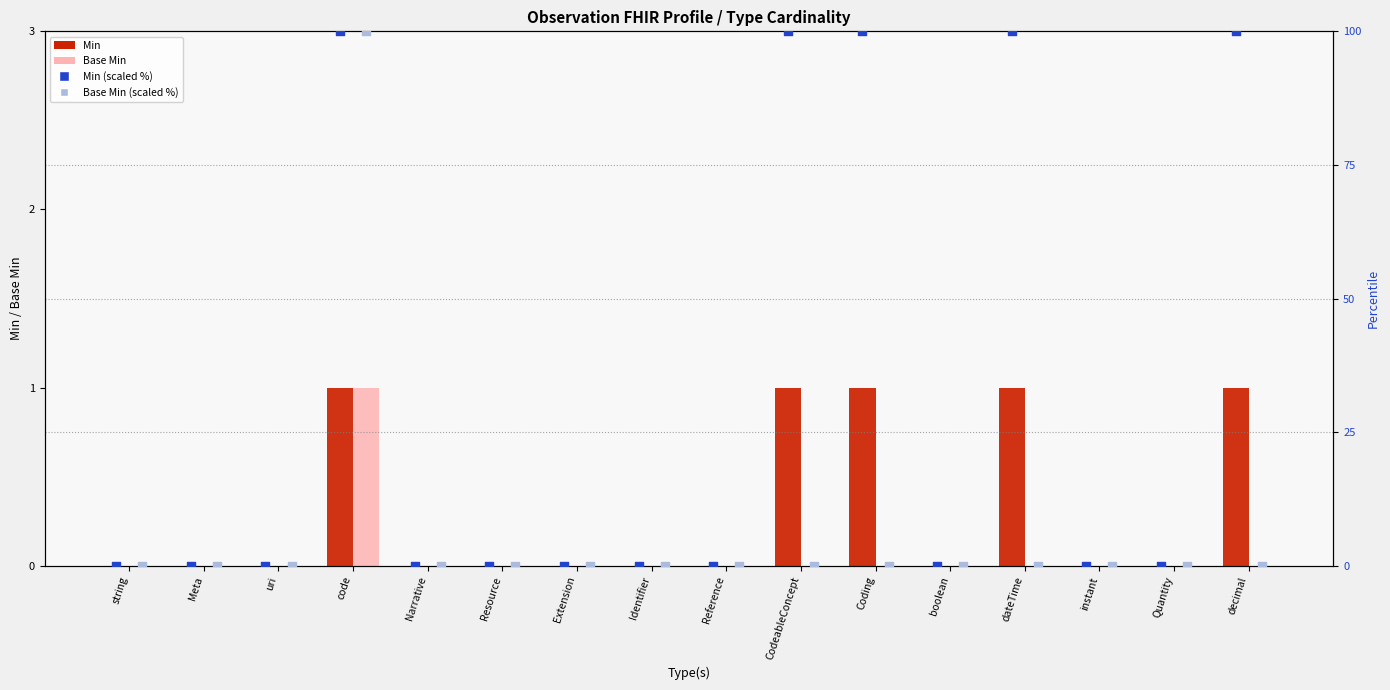

At which category is the sum across all series the highest?

code